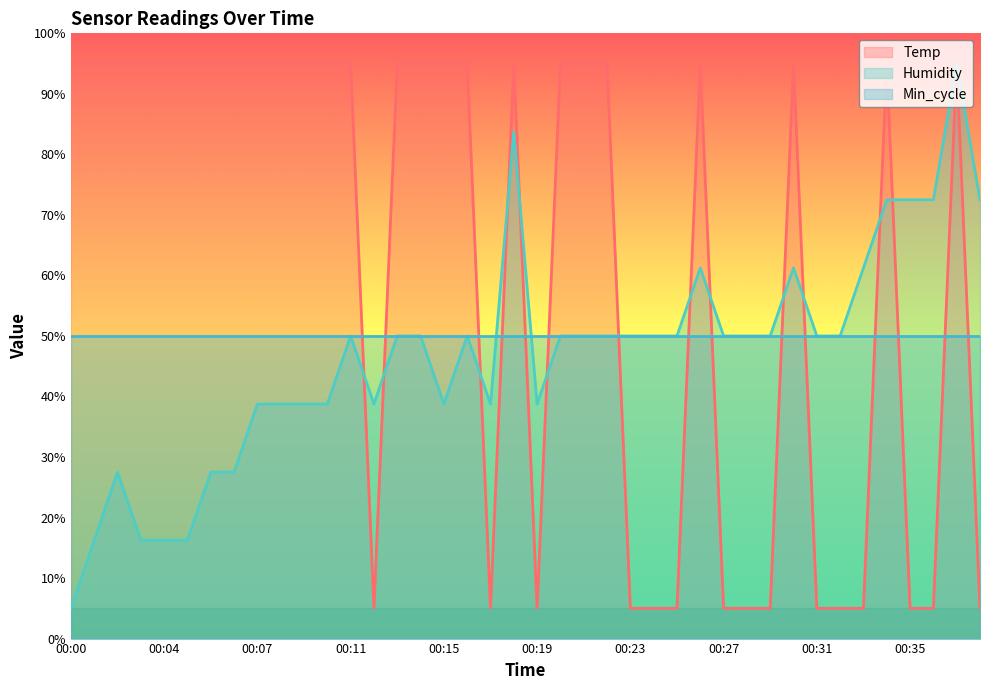

True or false: Temp has a value of 34.6 at 00:07.

False